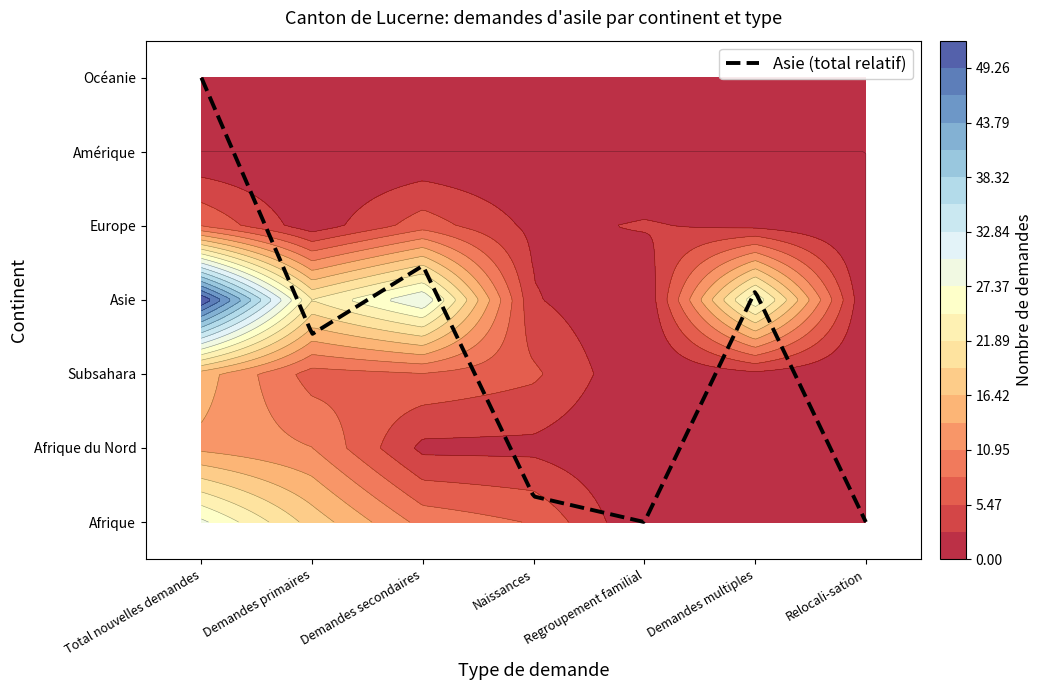

At which label does Europe reach its peak?

Total nouvelles demandes